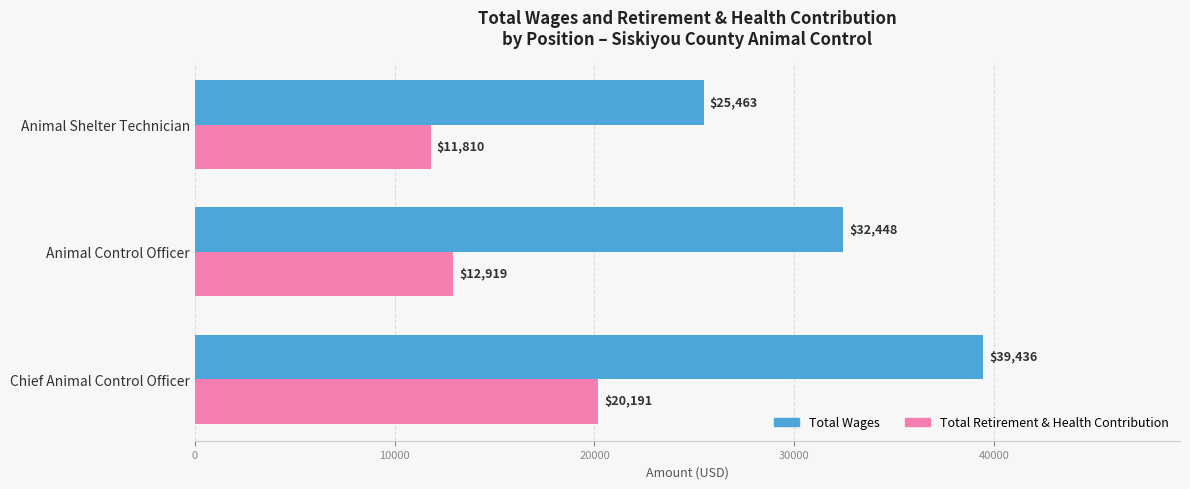

How many data points does each series have?

3